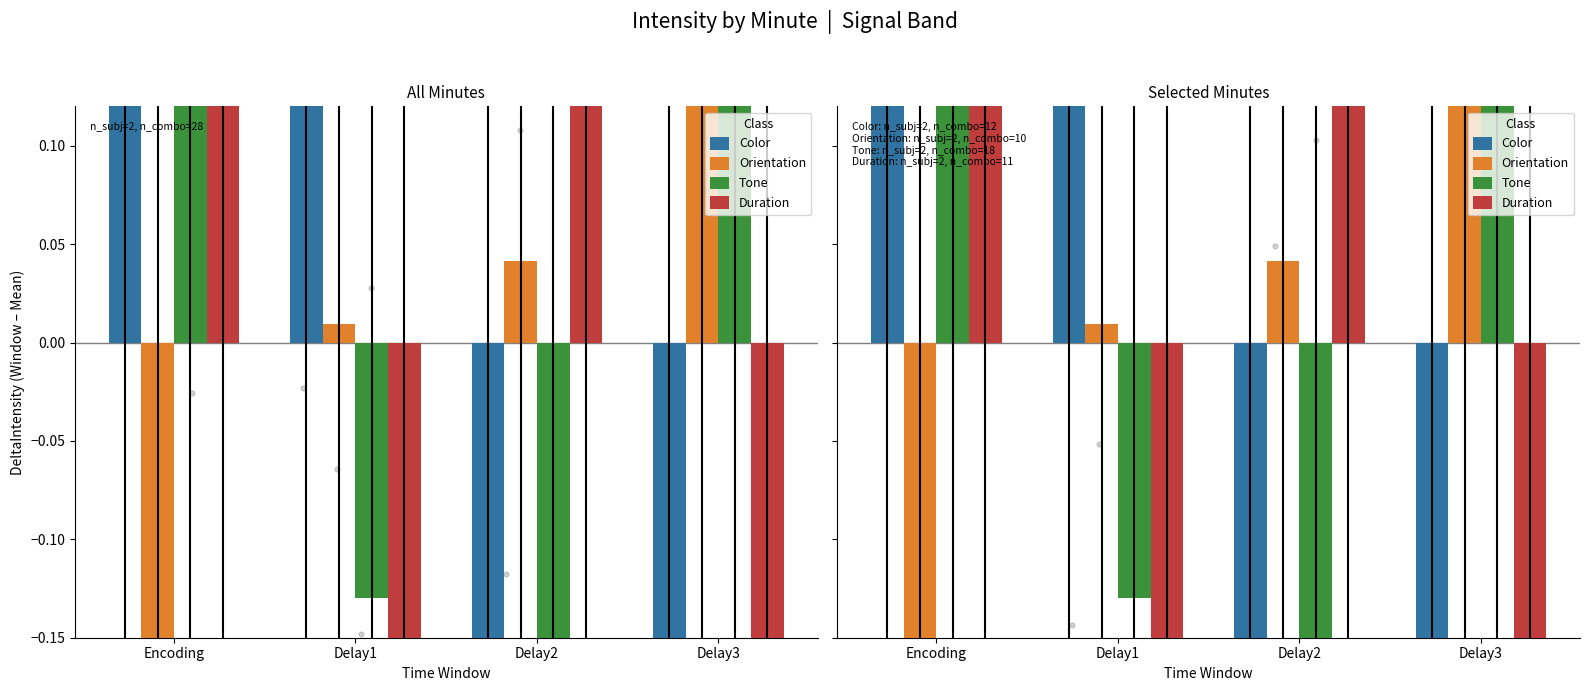

What is the total value across all series at Delay2?

-0.1